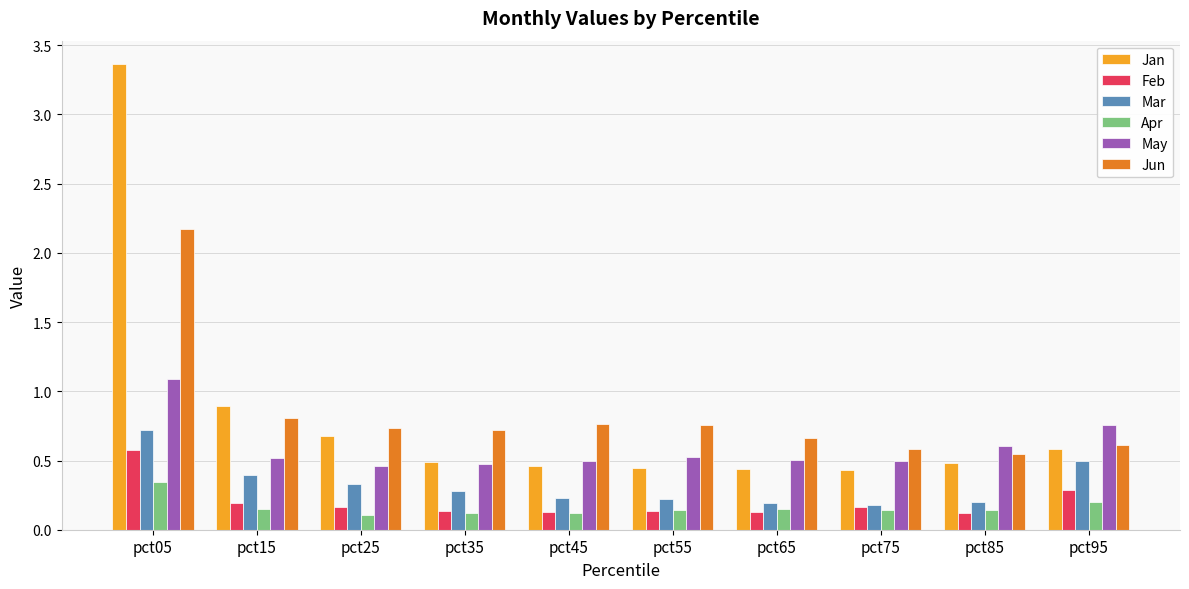

Is the value of Mar at pct95 greater than the value of Jan at pct95?

No